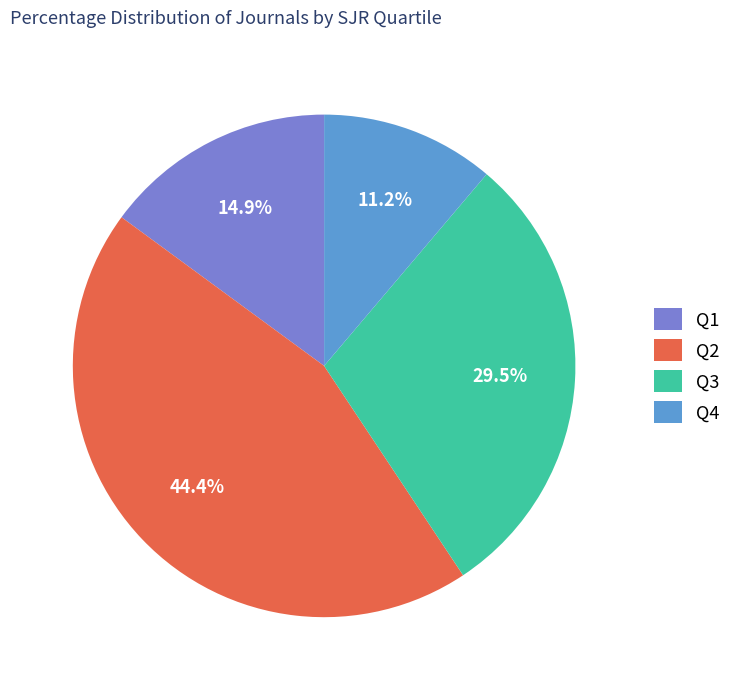

How many segments does this pie chart have?

4